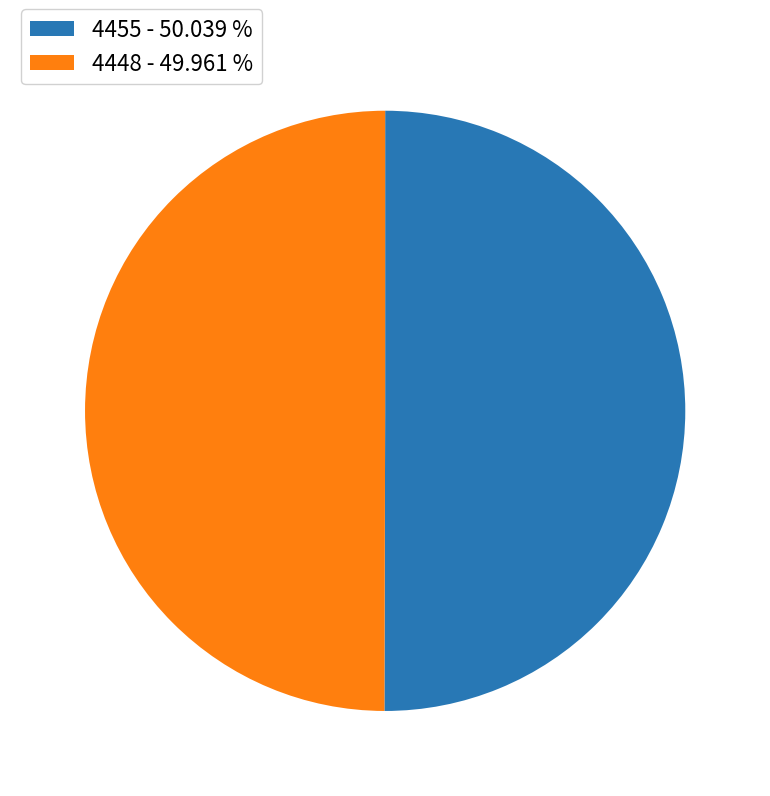

Approximately how many times larger is the value at 4455 - 50.039 % compared to 4448 - 49.961 %?

1.0